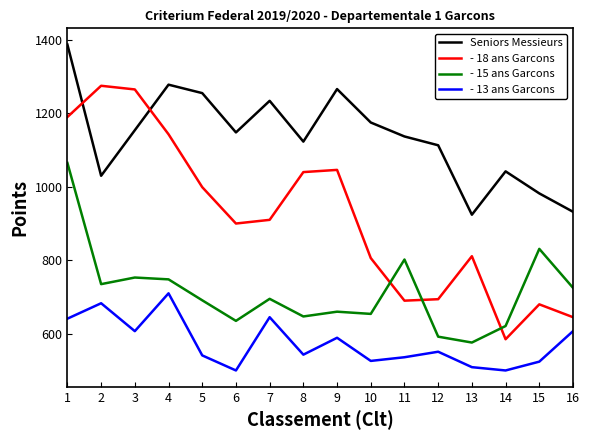

What is the minimum value for Seniors Messieurs?

924